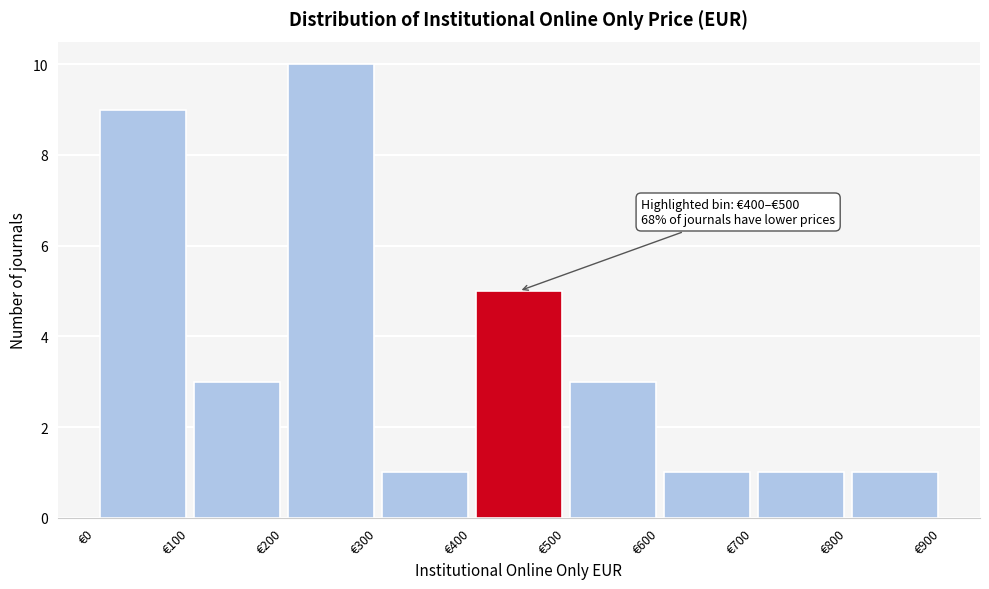

Over which range of the x-axis is the bar tallest?

200 to 300